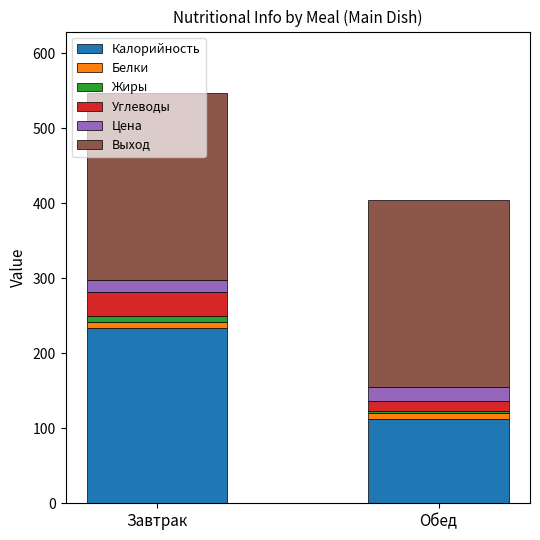

Which category has the highest value in the Калорийность series?

Завтрак